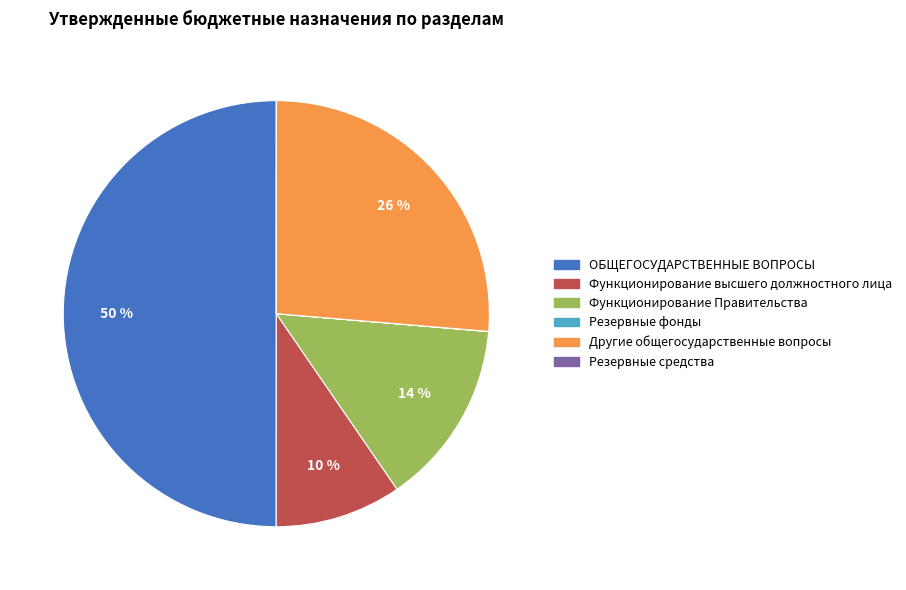

What is the largest slice in the pie chart?

ОБЩЕГОСУДАРСТВЕННЫЕ ВОПРОСЫ